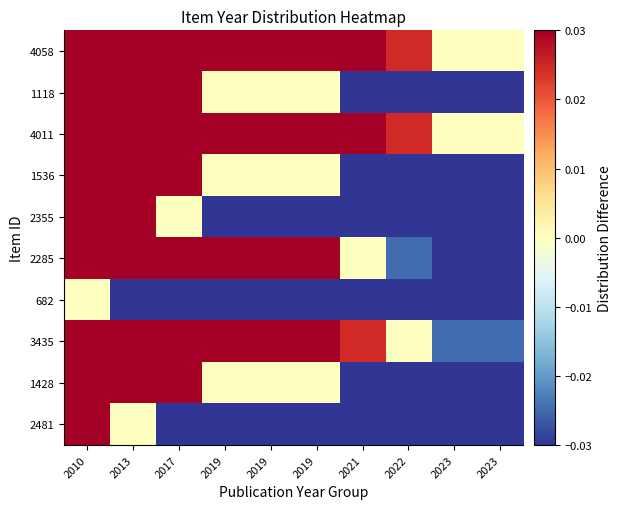

Between 2023 and 2019, which is larger?

2019